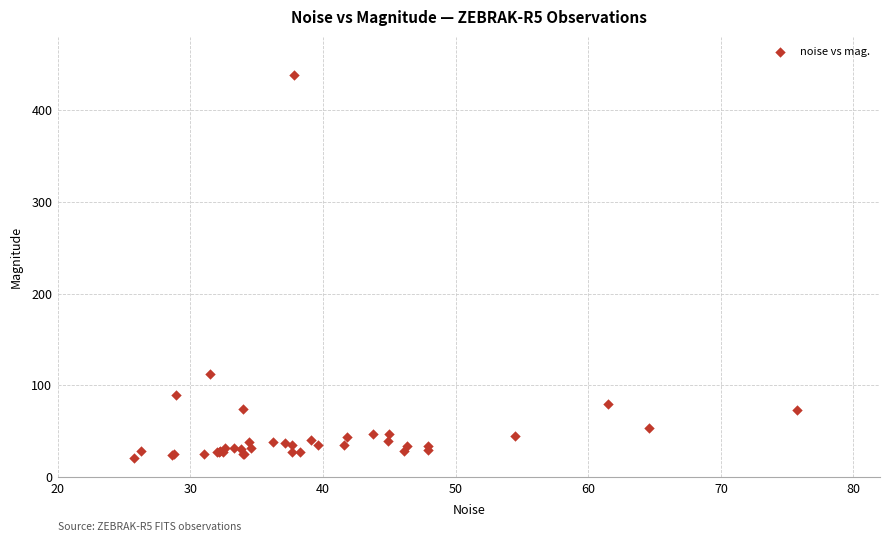

What Y value in the scatter plot is closest to 229?

112.6